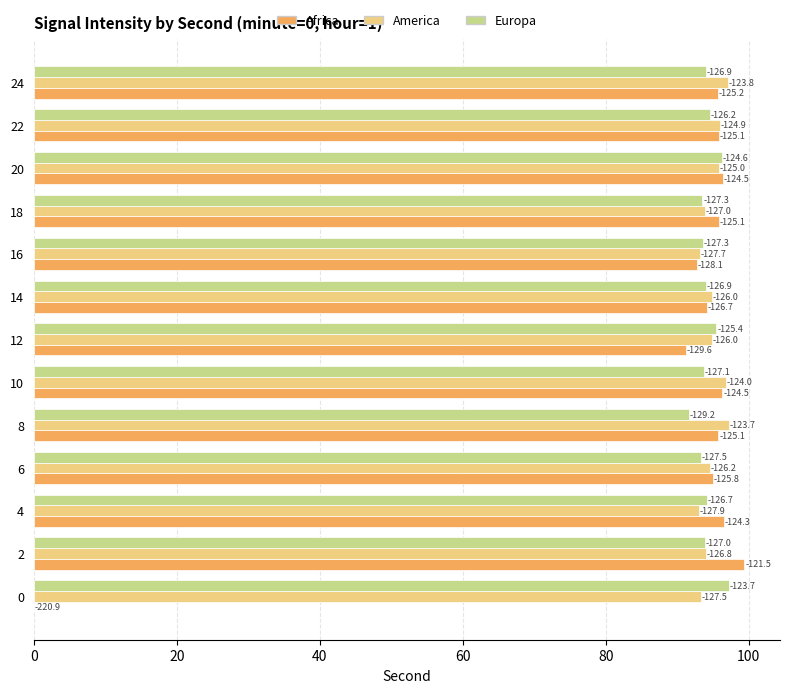

Which series has the largest total across all categories?

America